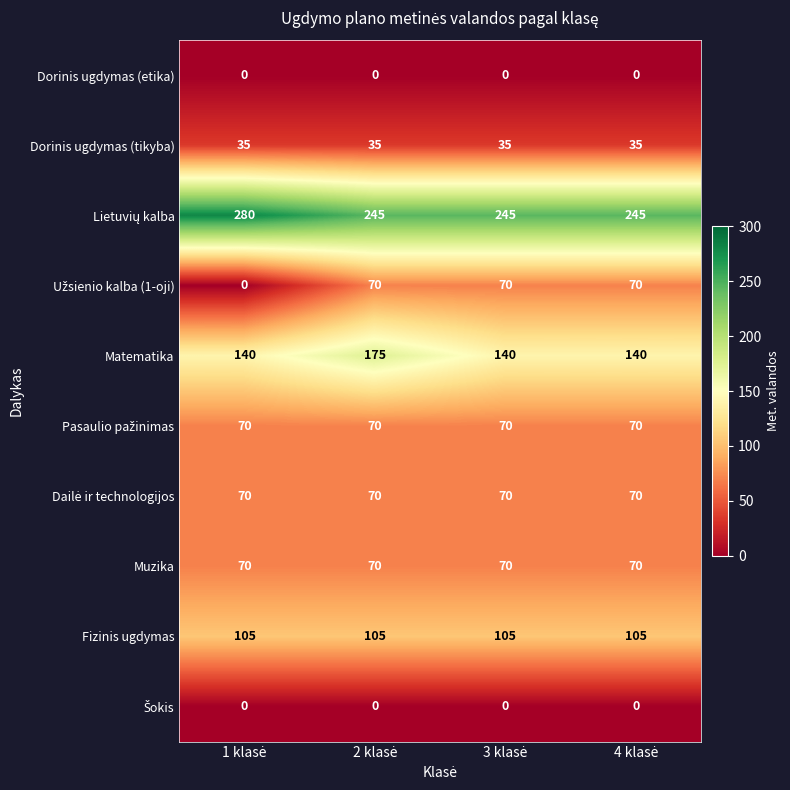

What is the lowest value of the Matematika series?

140